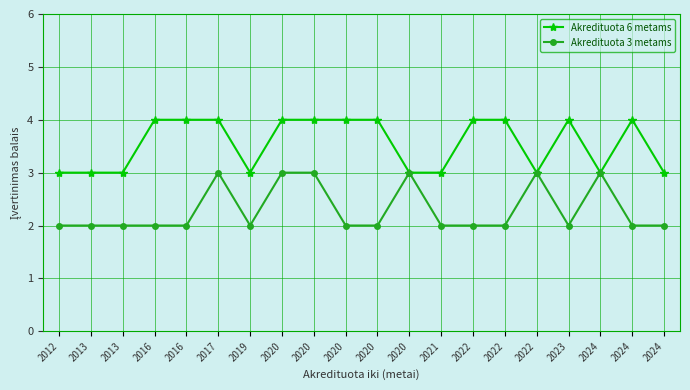

Rank the series by their average value, from lowest to highest.

Akredituota 3 metams, Akredituota 6 metams